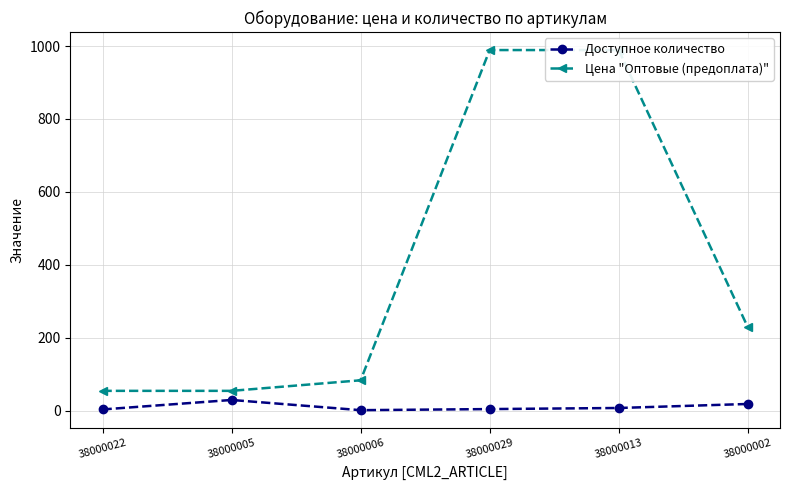

True or false: Цена "Оптовые (предоплата)" and Доступное количество intersect in this chart.

False